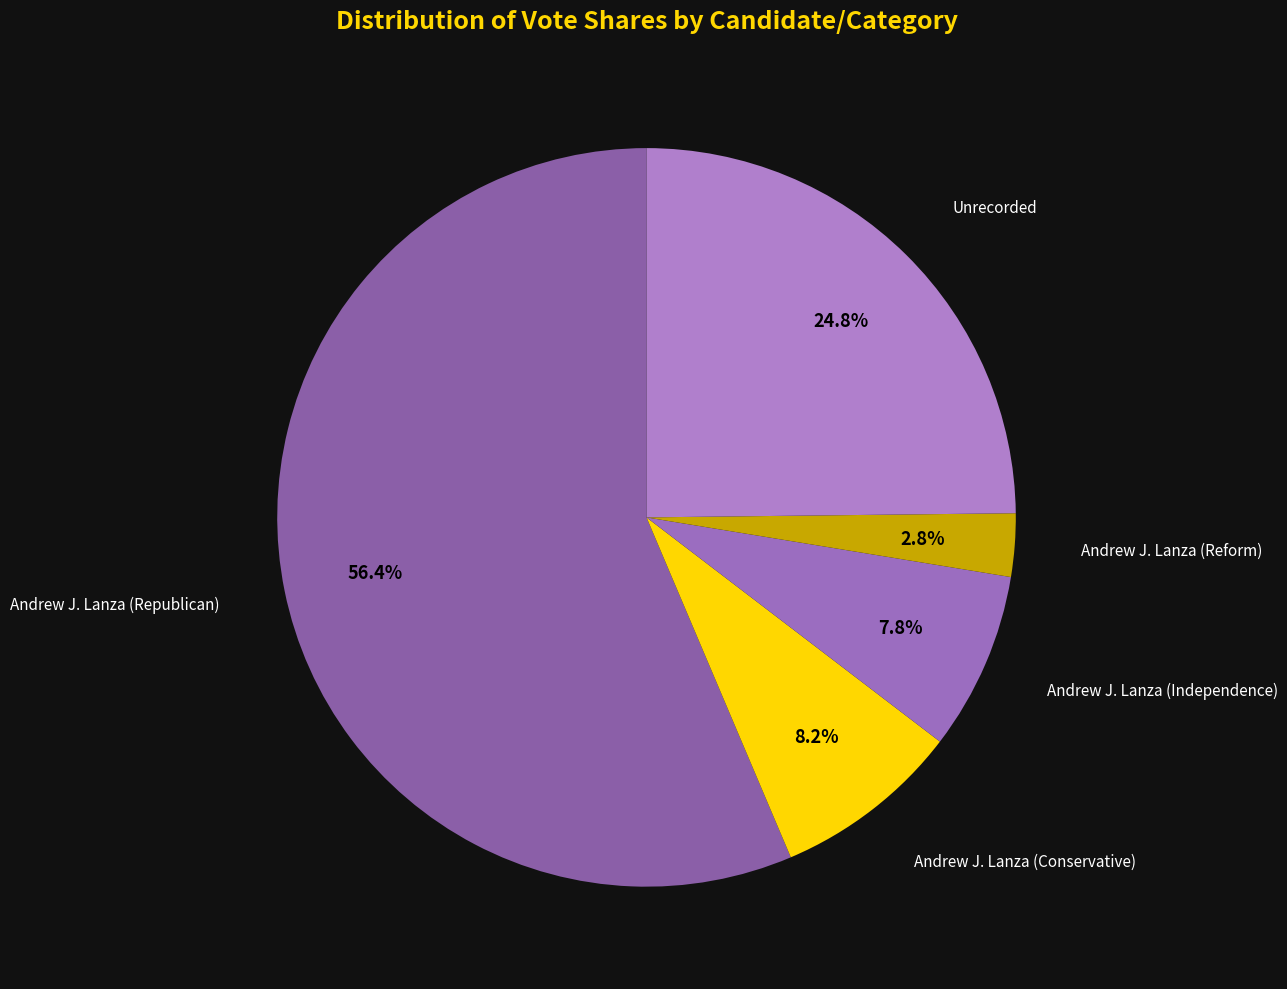

To the nearest percent, what portion does Andrew J. Lanza (Reform) represent?

3%